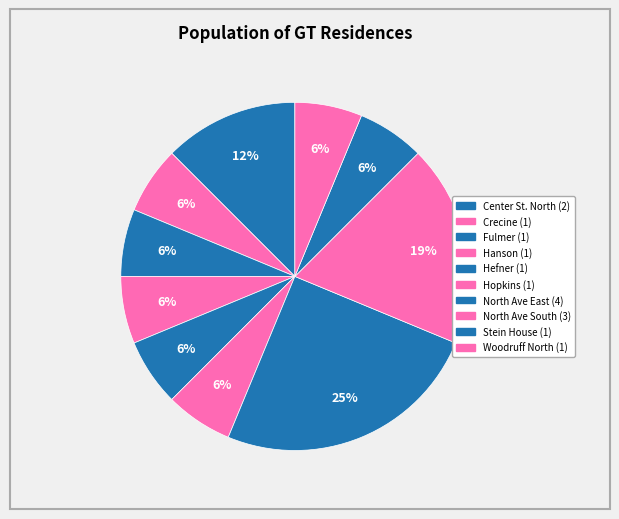

Does any single category account for the majority?

No